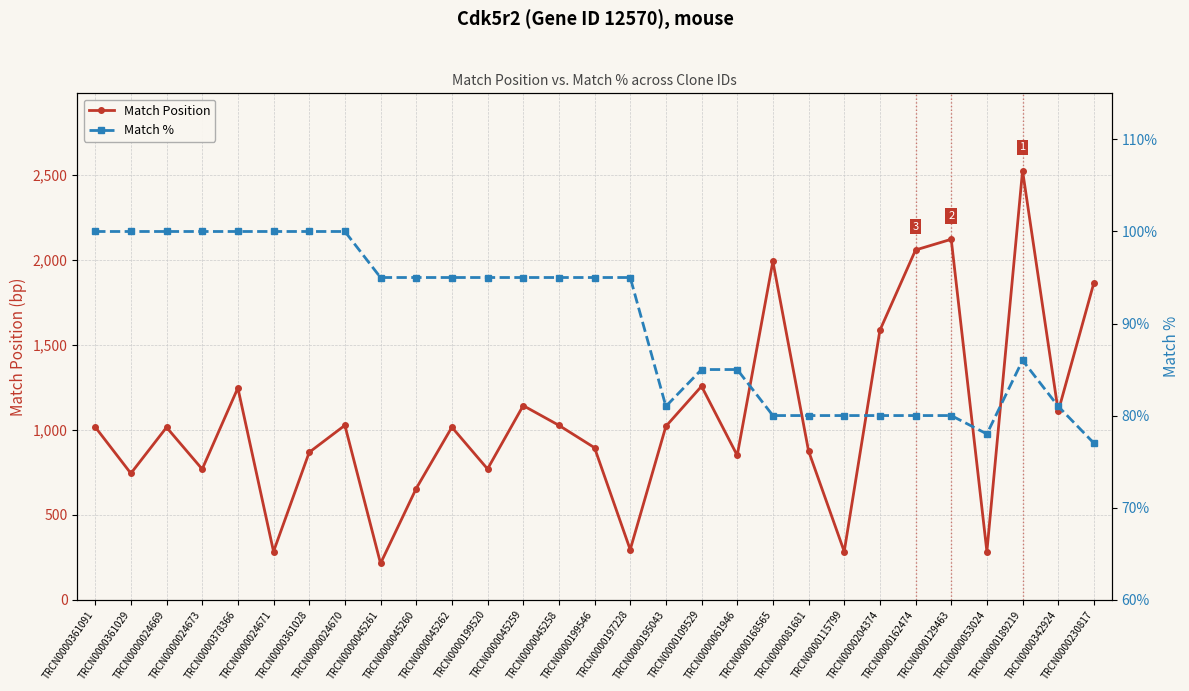

List the series in order of their peak value, lowest first.

Match %, Match Position